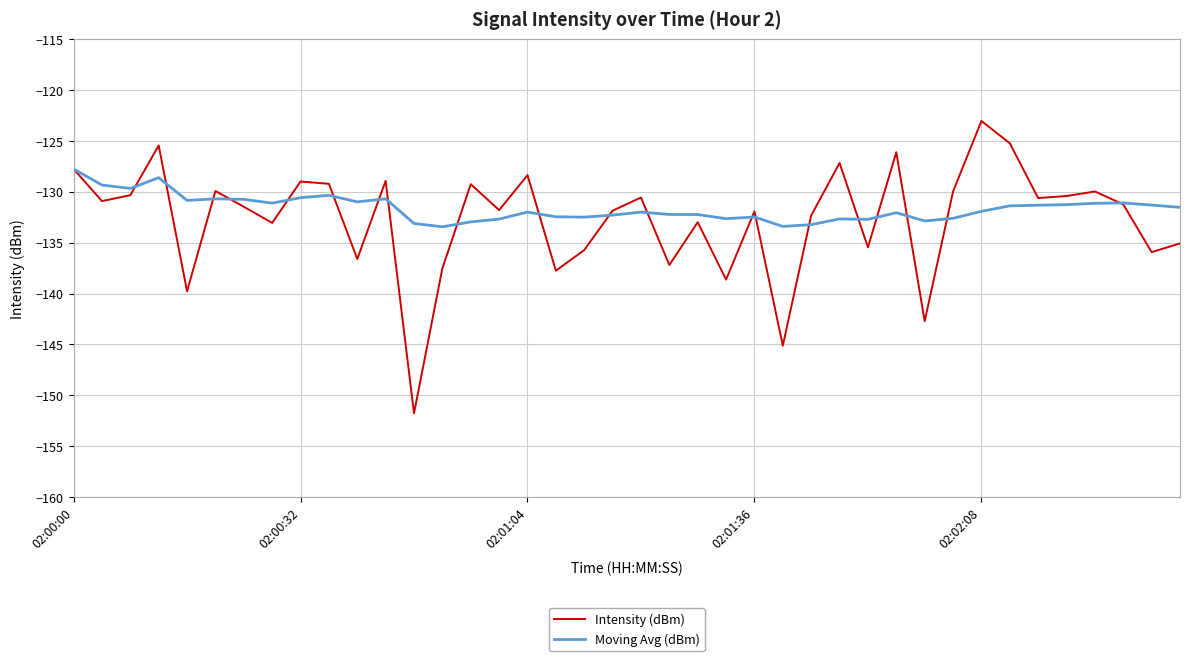

List the series in order of their peak value, highest first.

Intensity (dBm), Moving Avg (dBm)